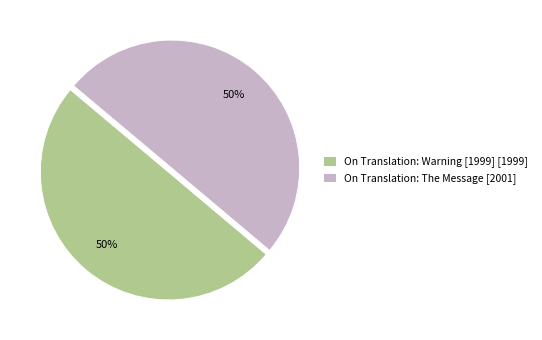

Is it true that On Translation: Warning [1999] is 36% of the pie?

False